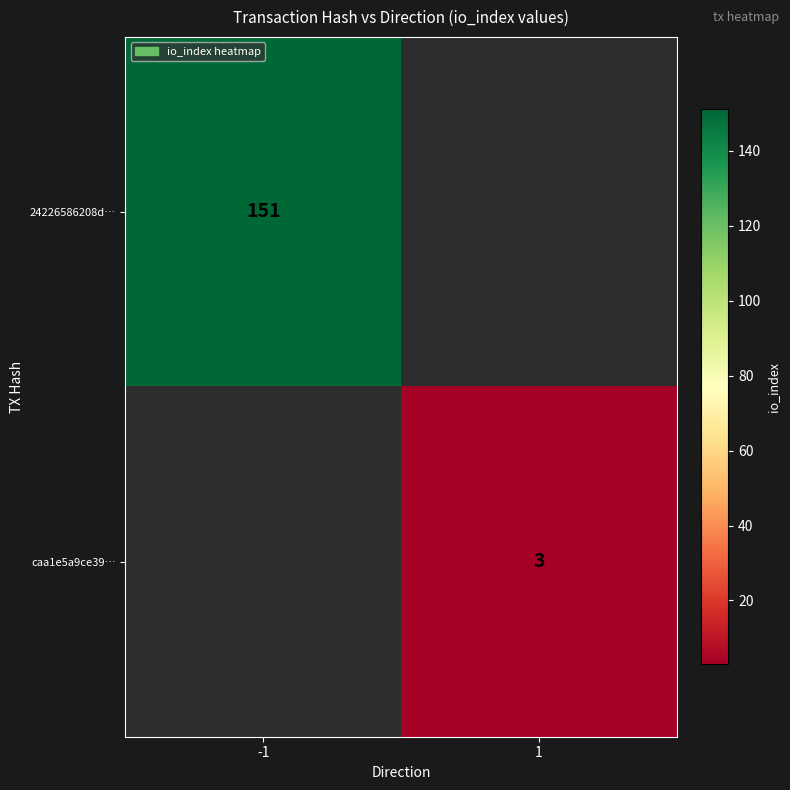

The value of caa1e5a9ce39… at 1 is 2. True or false?

False